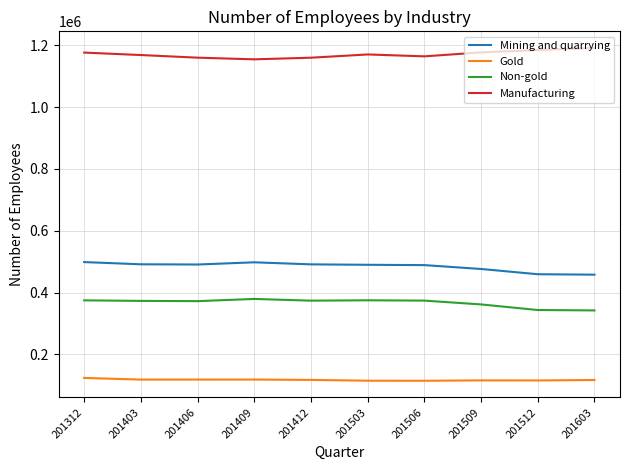

What are all the series names shown in the legend?

Mining and quarrying, Gold, Non-gold, Manufacturing